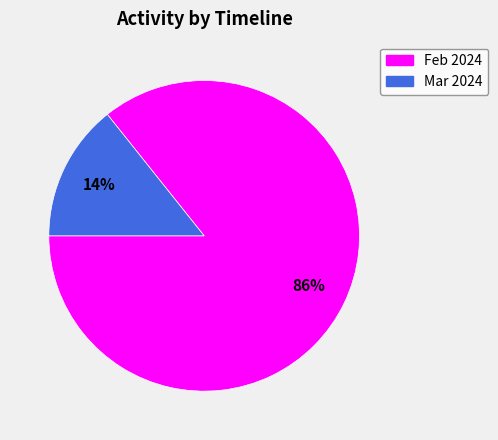

How many slices are in this pie chart?

2